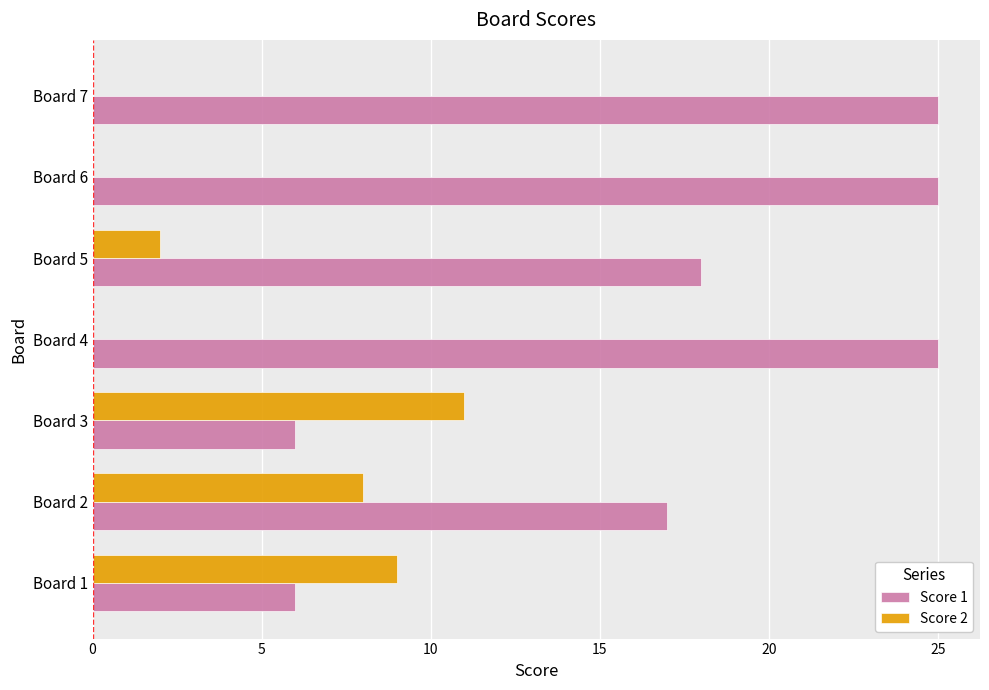

True or false: Score 2 has a value of 5 at Board 6.

False